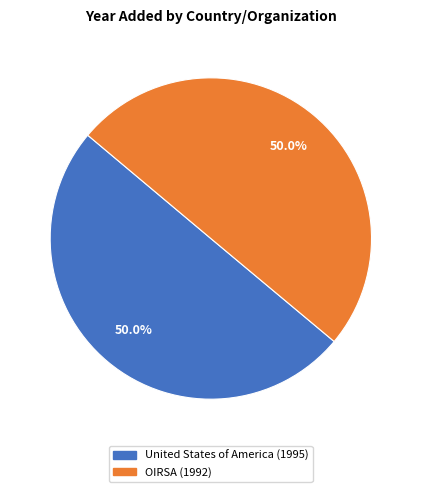

What is the ratio of the value at OIRSA to the value at United States of America?

1.0